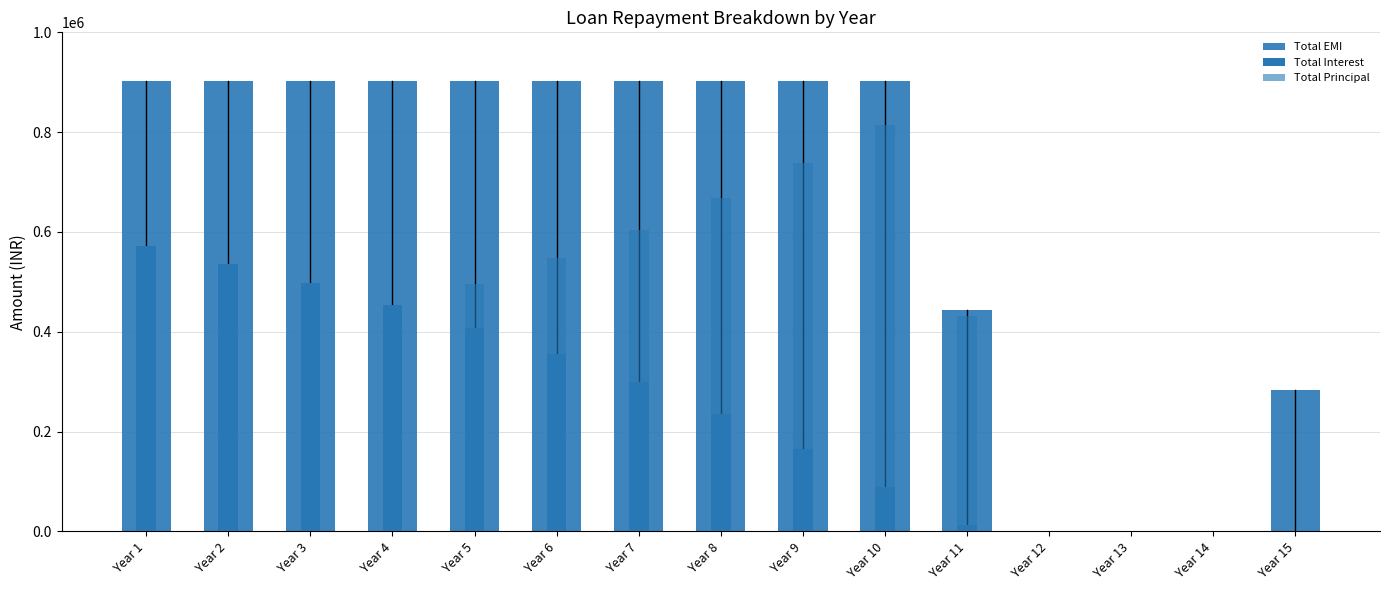

At which label does Total EMI reach its peak?

Year 1